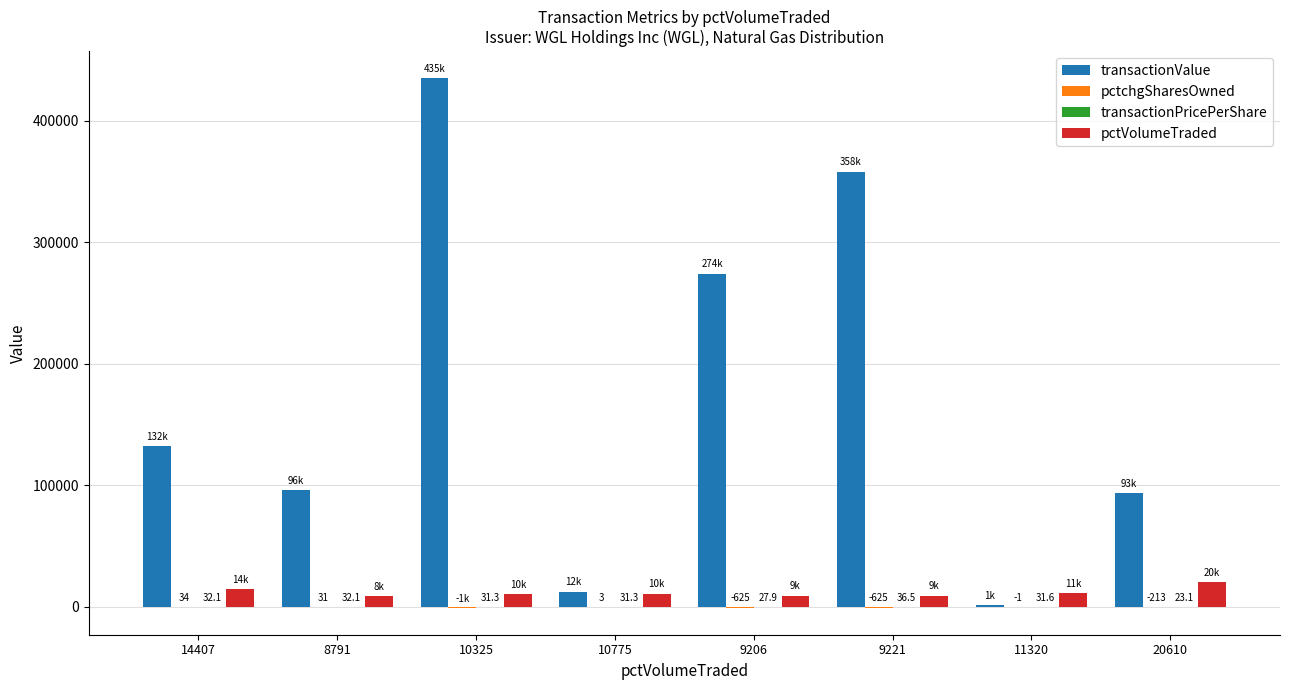

What is the greatest value displayed?

435626.0